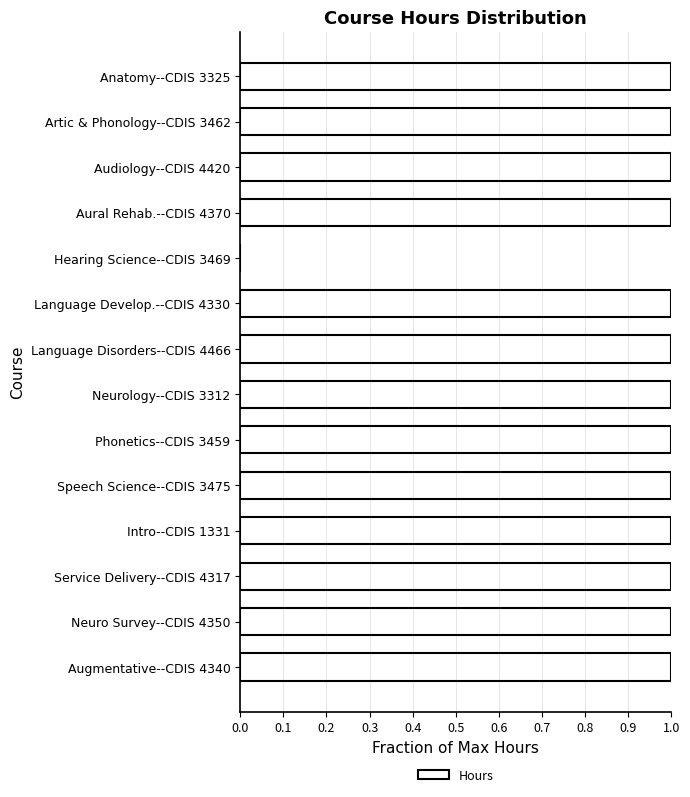

Approximately how many times larger is the value at Anatomy--CDIS 3325 compared to Augmentative--CDIS 4340?

1.0